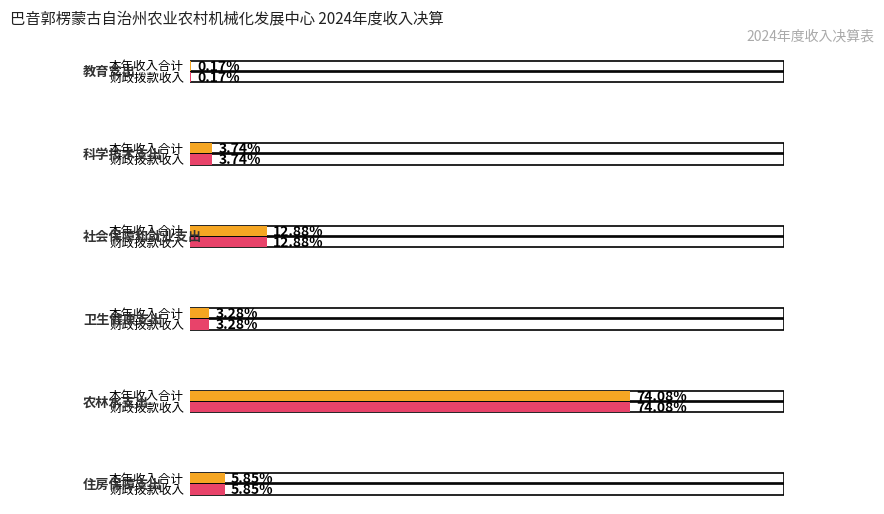

Rank the categories by 本年收入合计 value from highest to lowest.

农林水支出, 社会保障和就业支出, 住房保障支出, 科学技术支出, 卫生健康支出, 教育支出